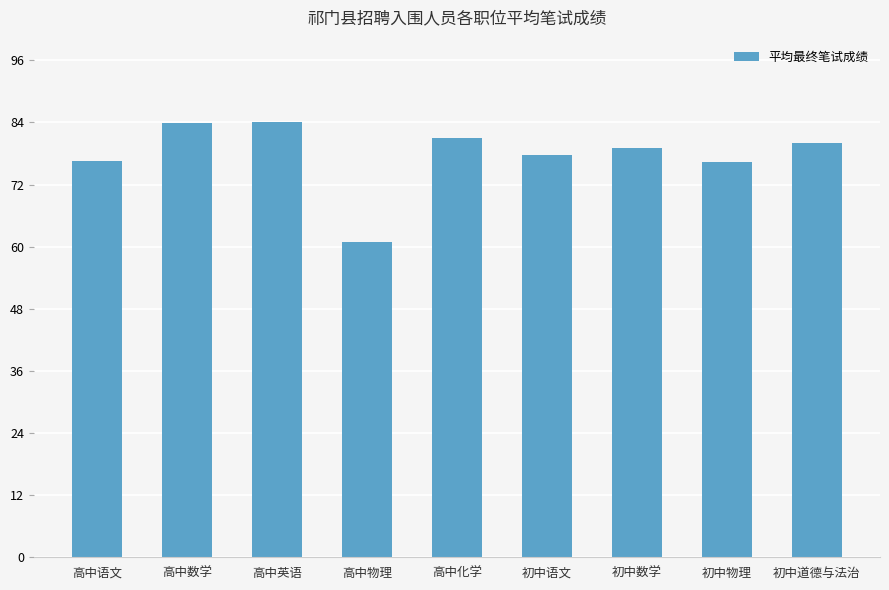

Which label corresponds to the smallest value in the chart?

高中物理